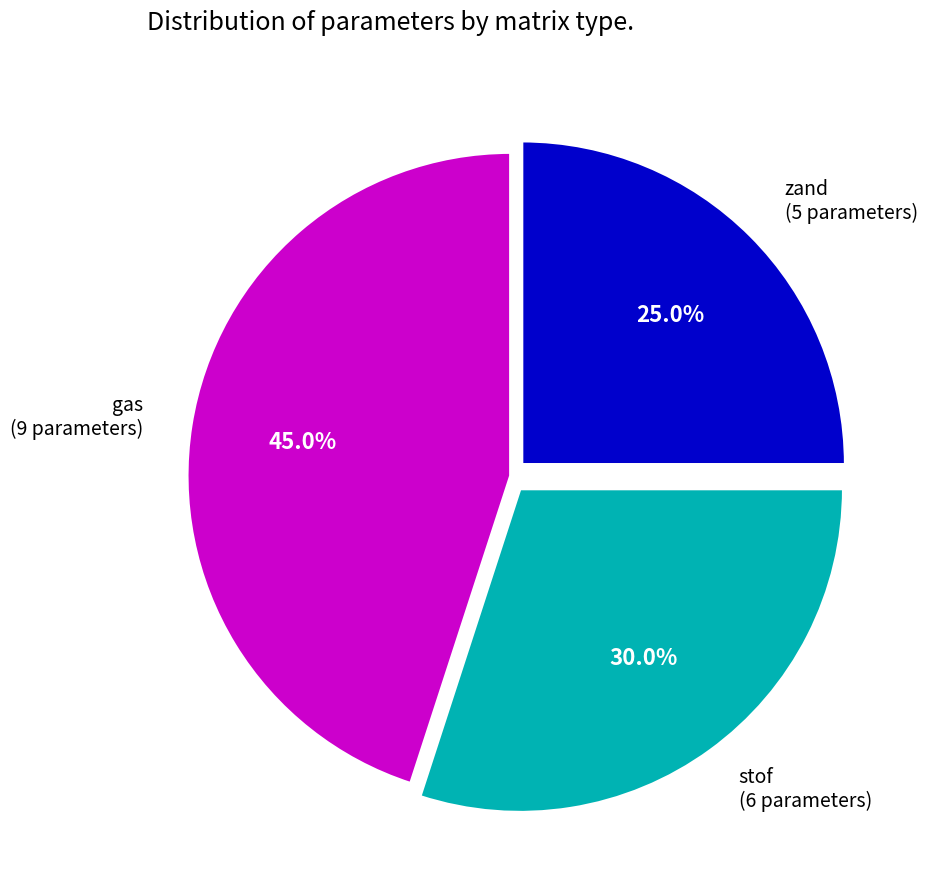

To the nearest percent, what is the difference between the largest and smallest slice percentages?

20%